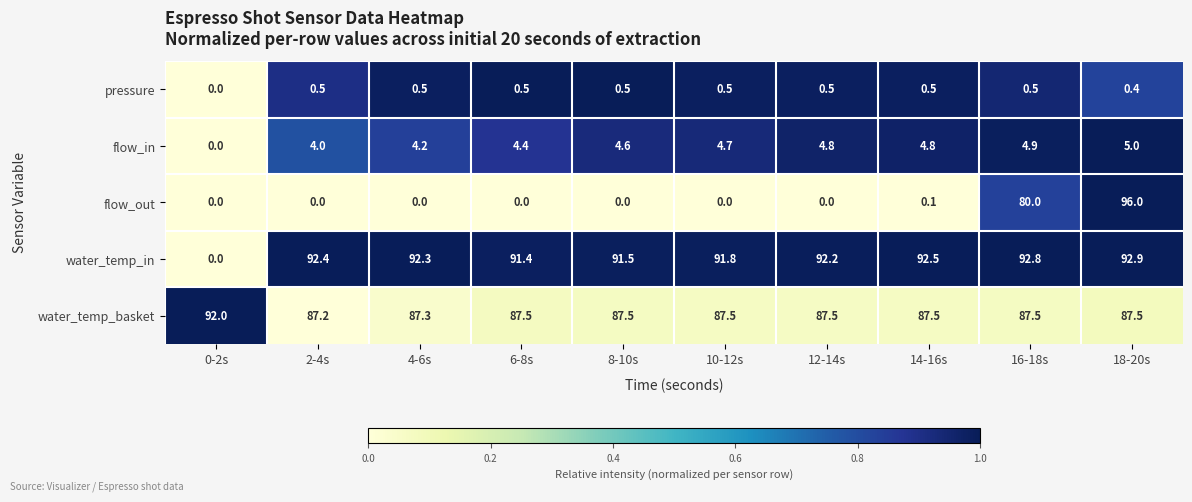

At how many categories does at least one series exceed 0?

10